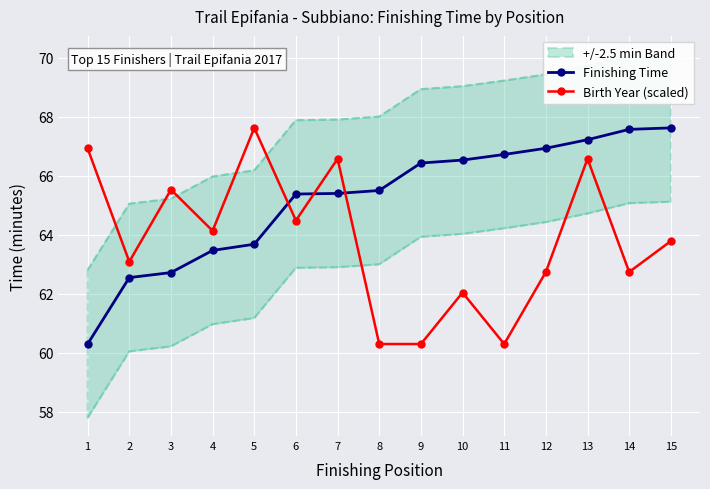

What is the minimum value for Birth Year (scaled)?

60.3